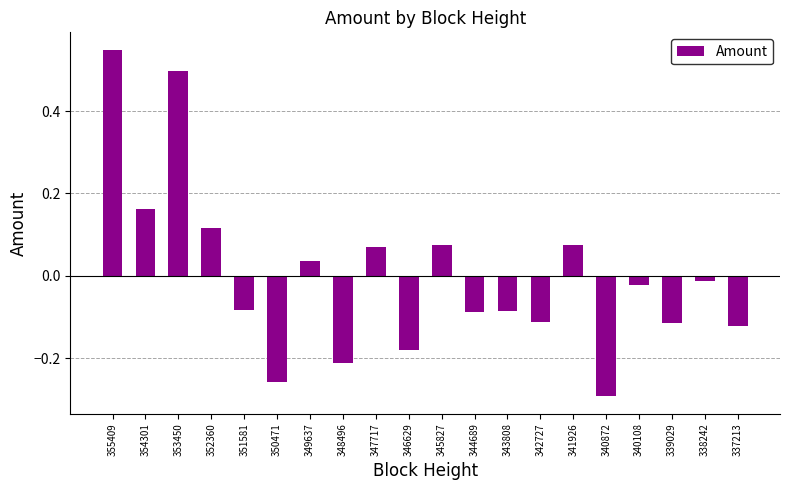

At which label does the data first exceed 0?

355409